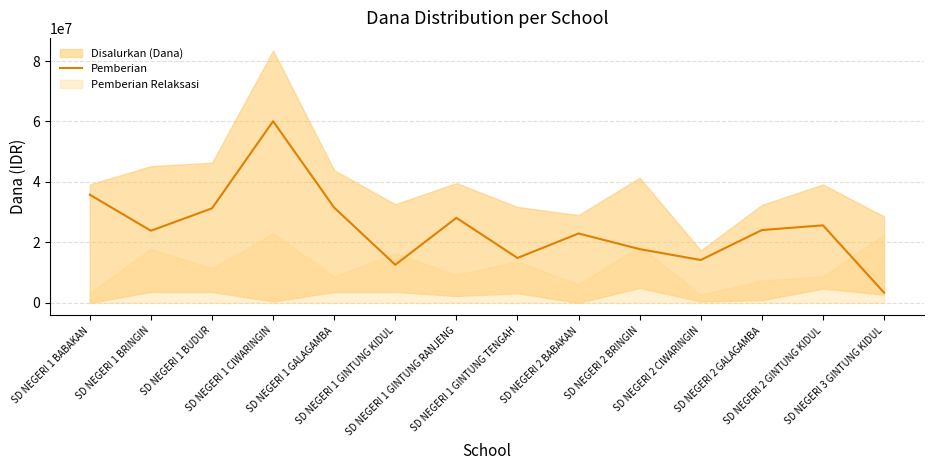

Reading left to right, extract all data points from this chart.

35775000	23850000	31275000	60075000	31500000	12600000	28125000	14850000	22950000	17775000	14175000	24075000	25650000	3375000